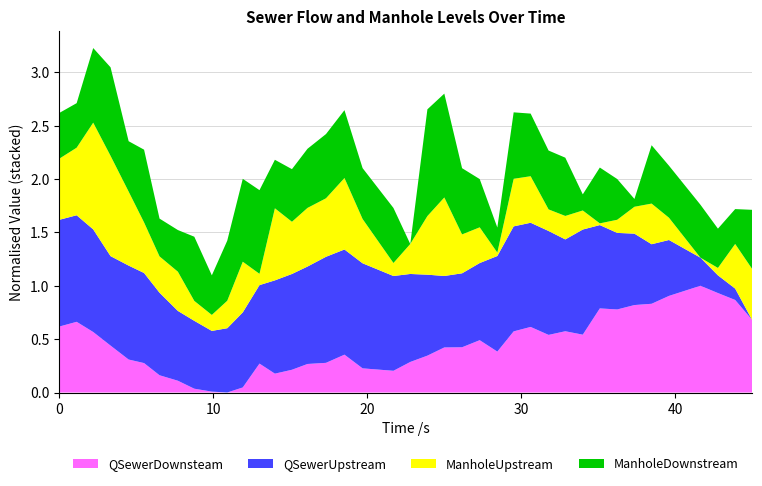

Does the chart have visible grid lines?

Yes